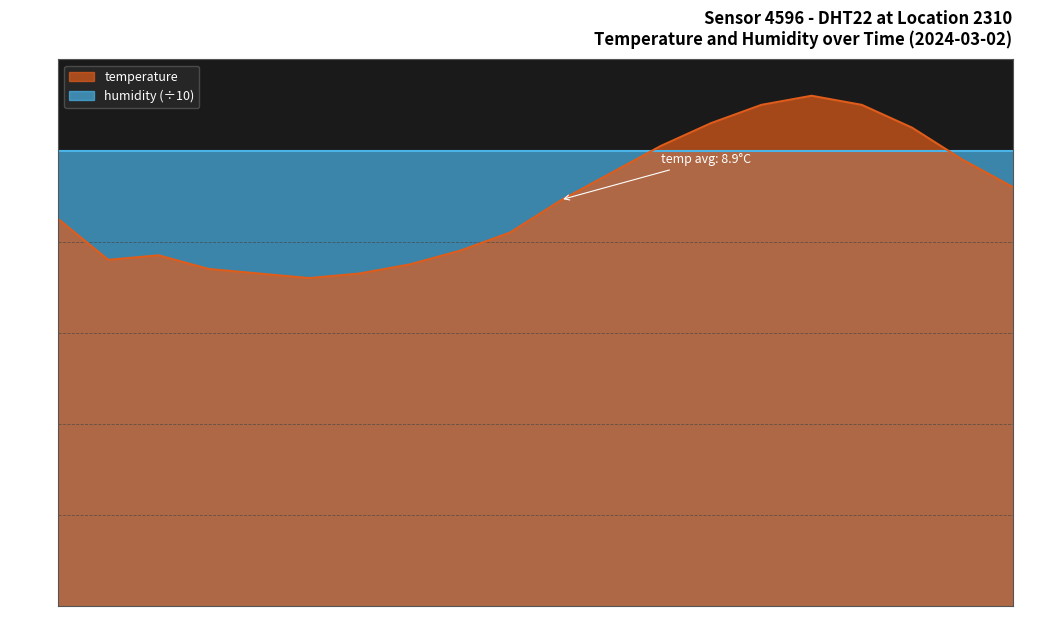

How many points are higher than both their immediate neighbors (excluding endpoints)?

2